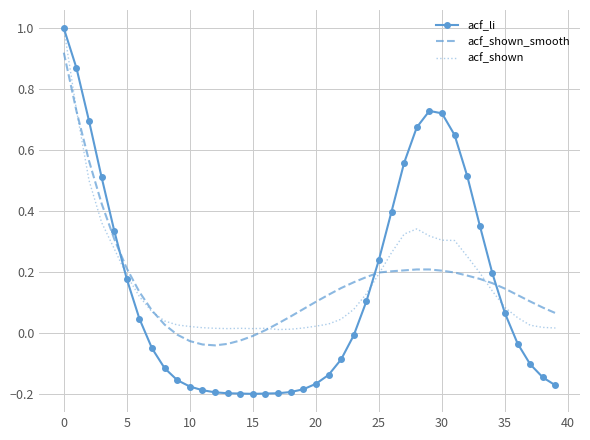

What is the difference between the second highest and second lowest values in the acf_shown_smooth series?

0.8